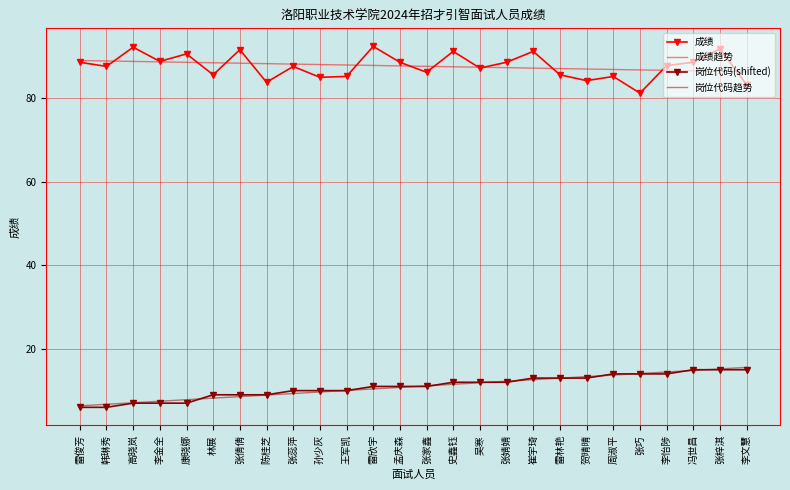

What is the smallest value displayed?

6.0